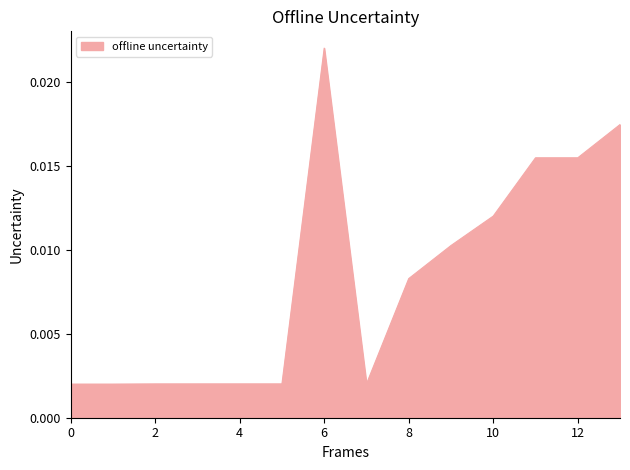

Does the chart display data point markers on the line(s)?

No